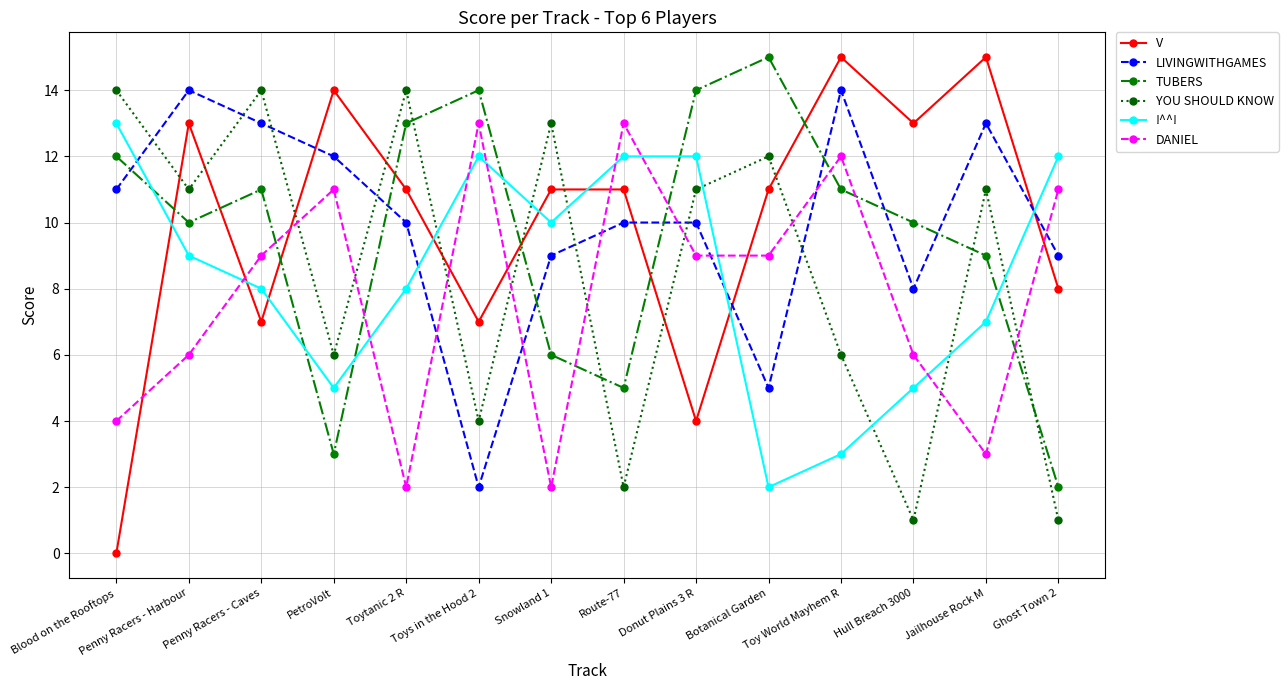

What is the total value across all series at PetroVolt?

51